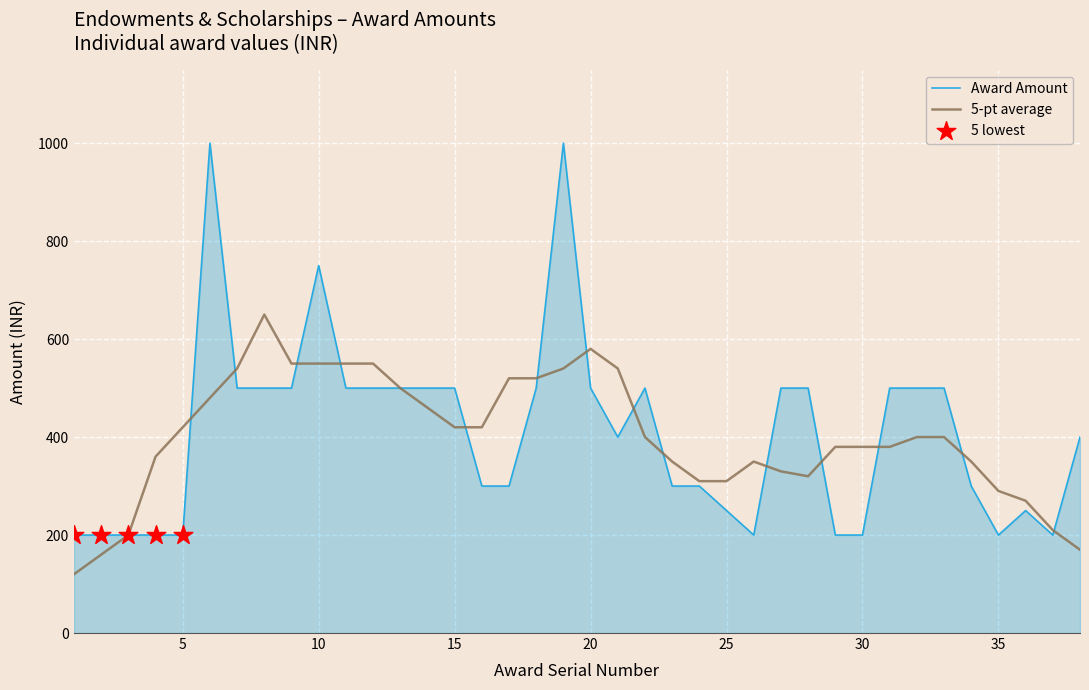

Which series has the largest range (max minus min)?

Award Amount